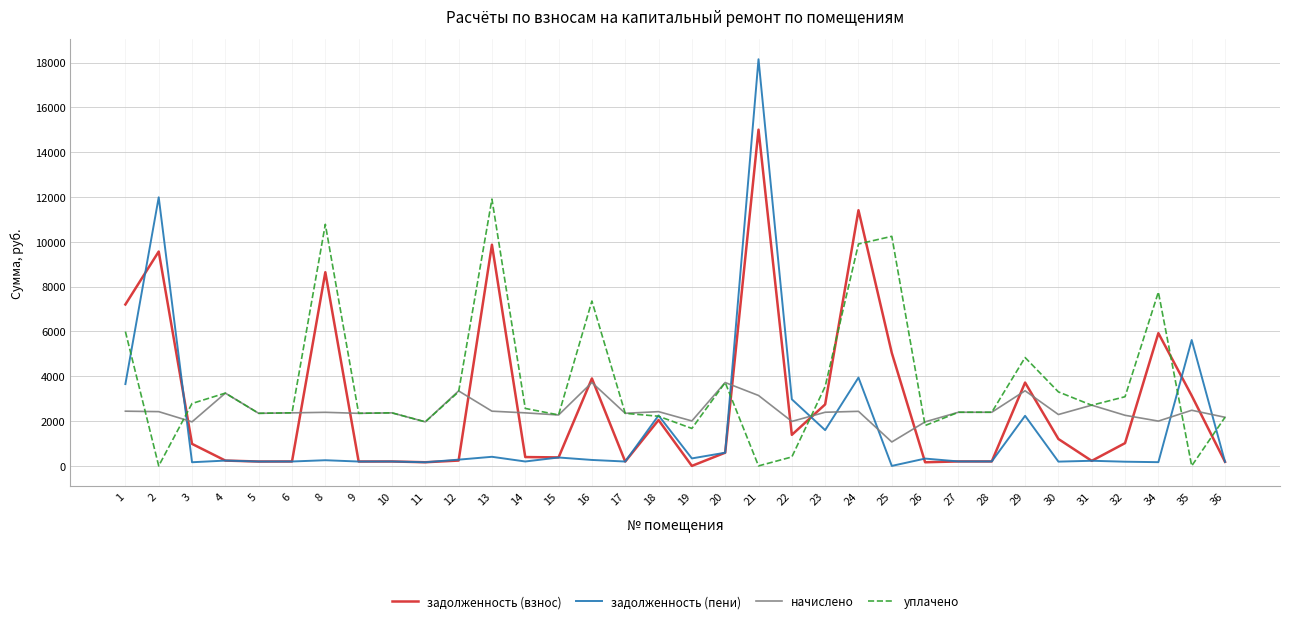

Which category has the highest value in the задолженность (пени) series?

21